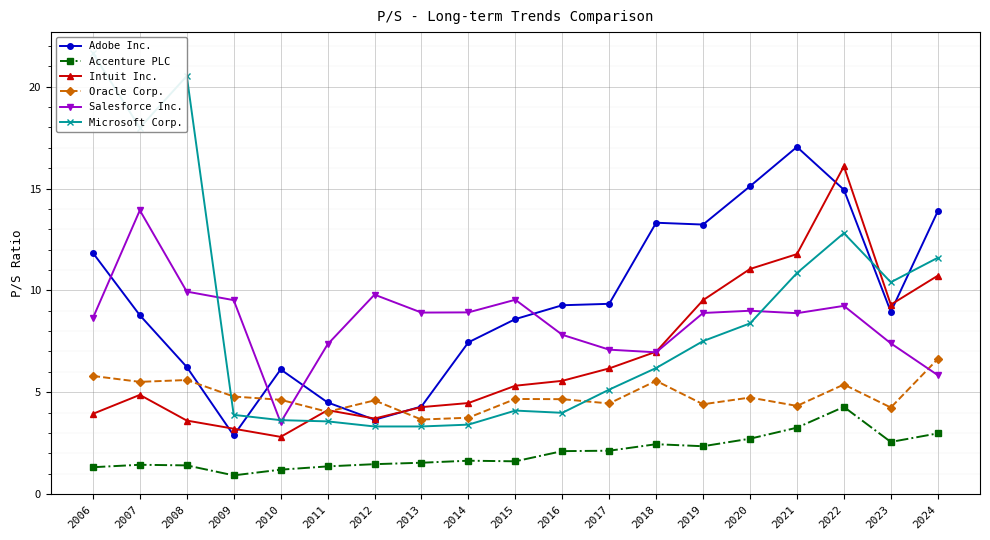

Does the chart display data point markers on the line(s)?

Yes